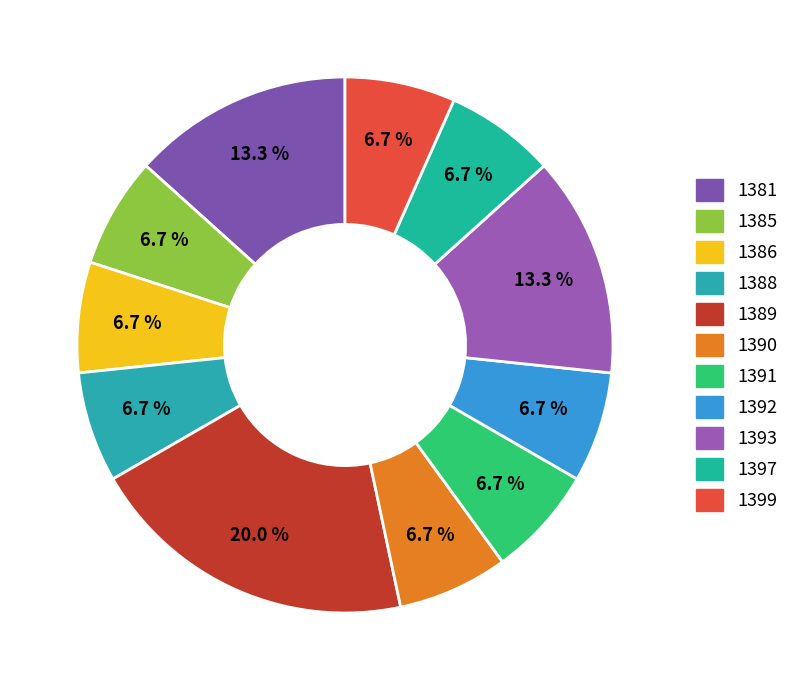

Is there any slice that represents more than half of the pie?

No